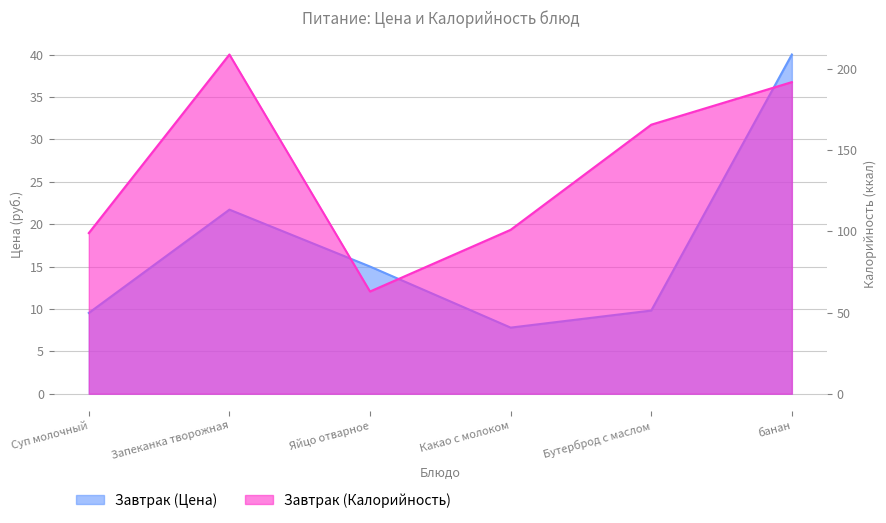

What position from the left is банан?

6